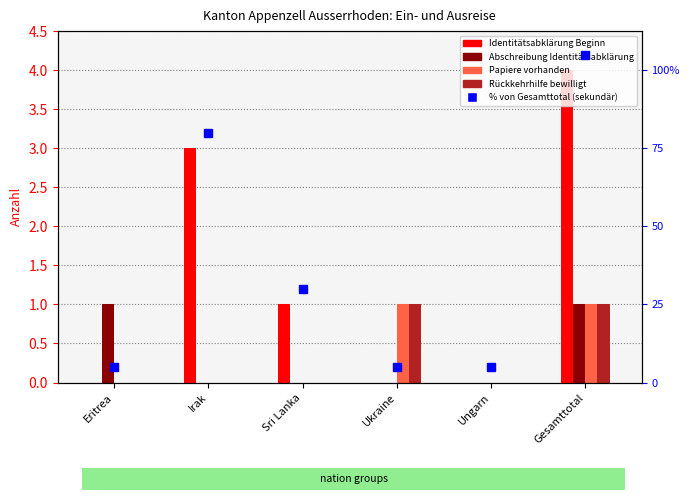

What are all the series names shown in the legend?

Identitätsabklärung Beginn, Abschreibung Identitätsabklärung, Papiere vorhanden, Rückkehrhilfe bewilligt